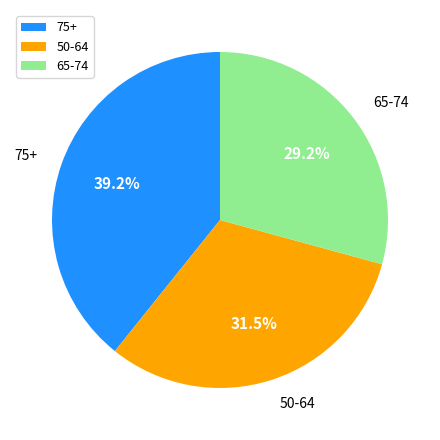

What is the ratio of the value at 50-64 to the value at 75+?

0.8